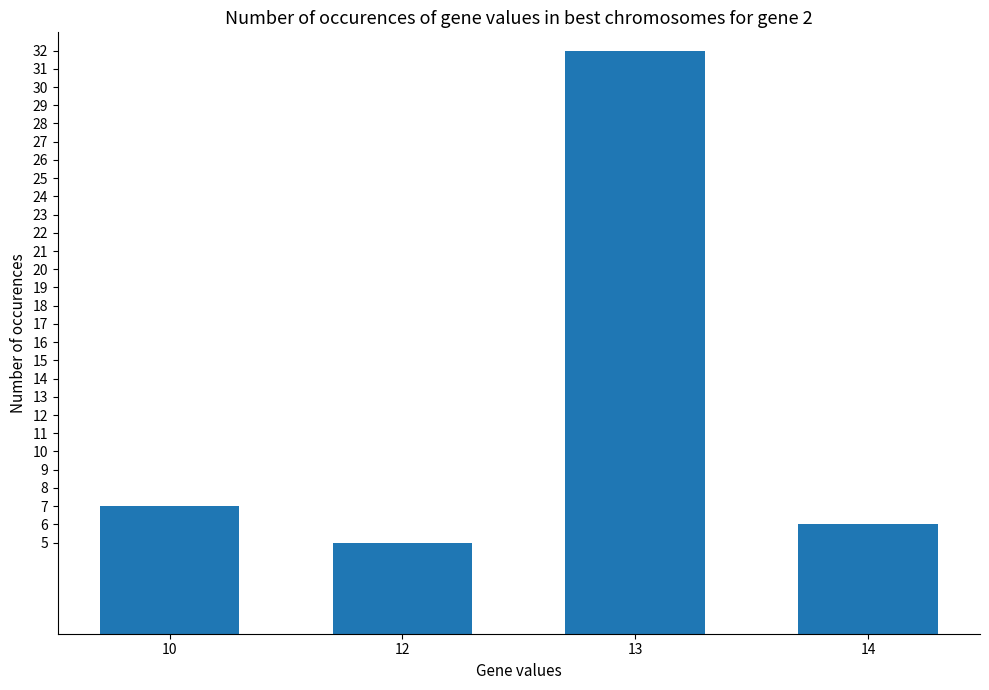

How many series are shown in this chart?

1